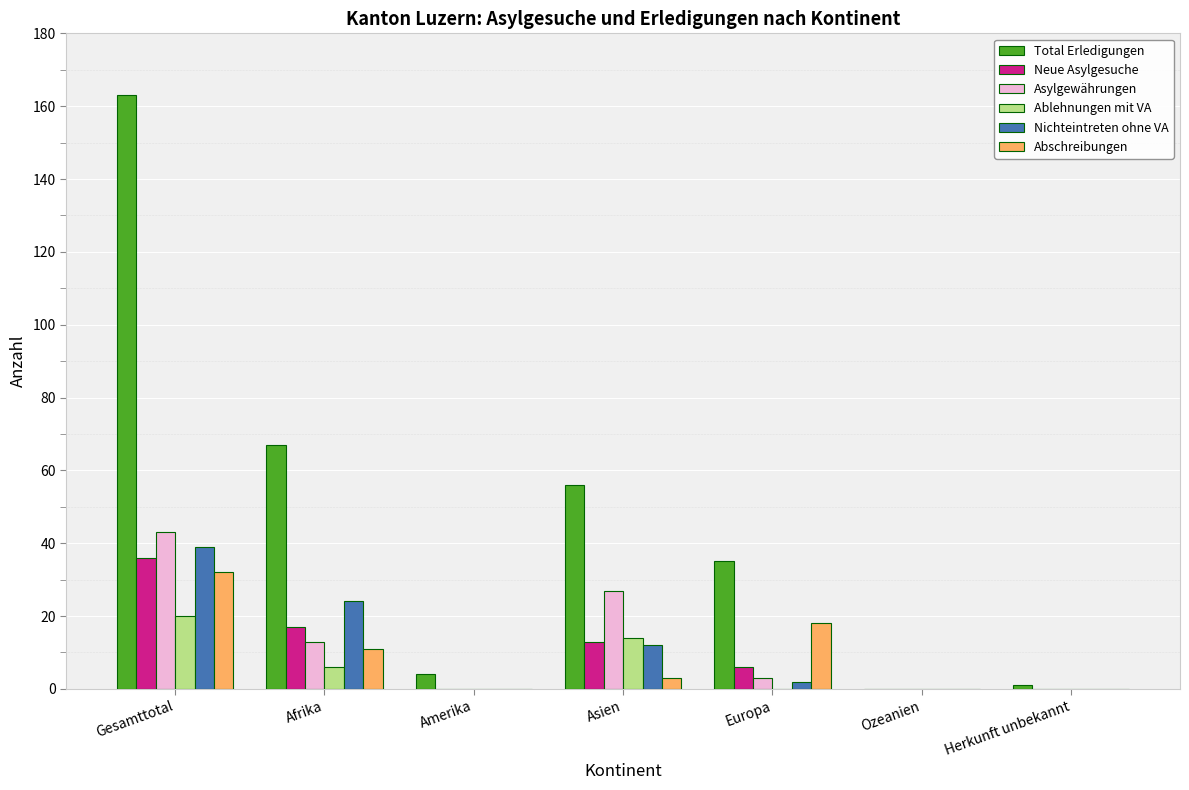

How many groups of bars are there?

7